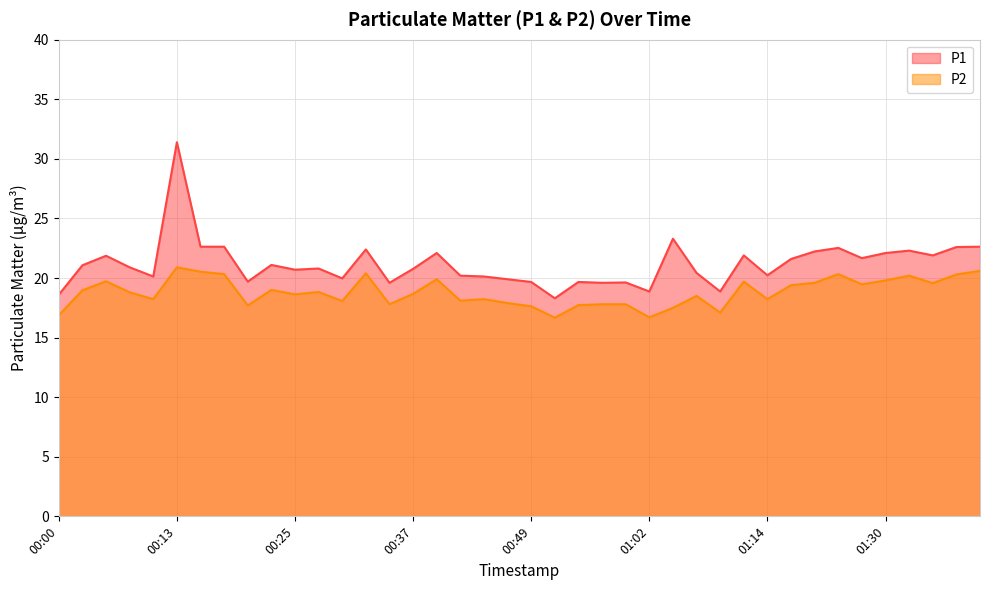

The P2 series shows 10.3 at 01:35. True or false?

False